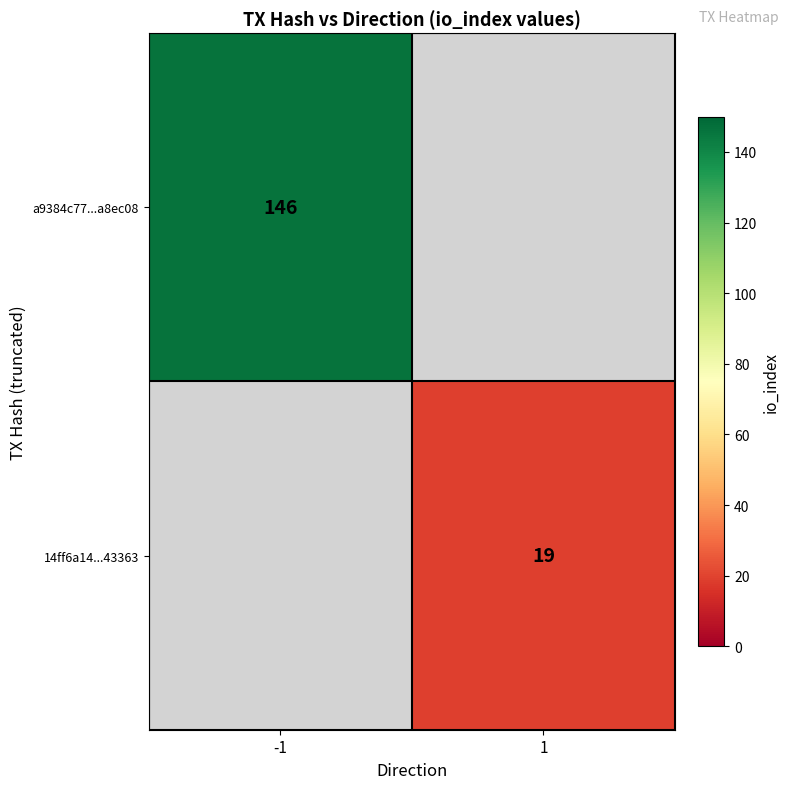

Is the value of a9384c77...a8ec08 at -1 greater than the value of 14ff6a14...43363 at 1?

Yes